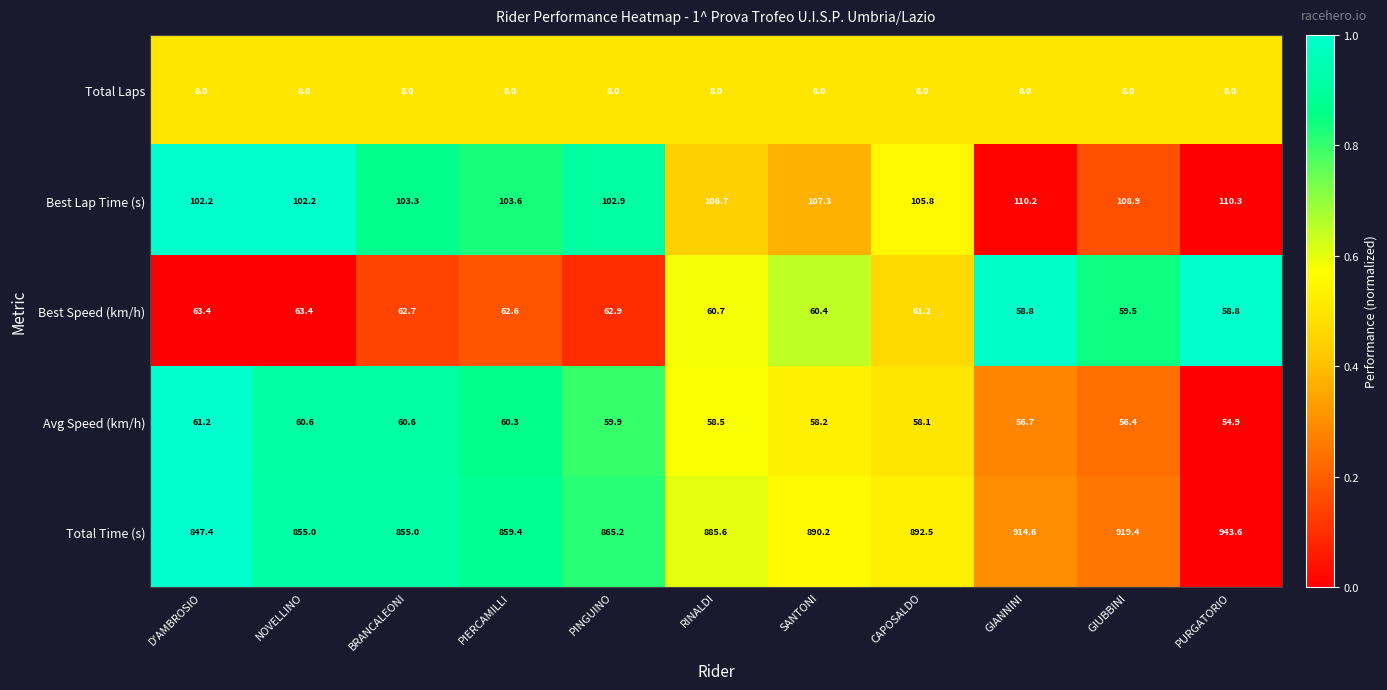

At how many categories does at least one series exceed 270?

11